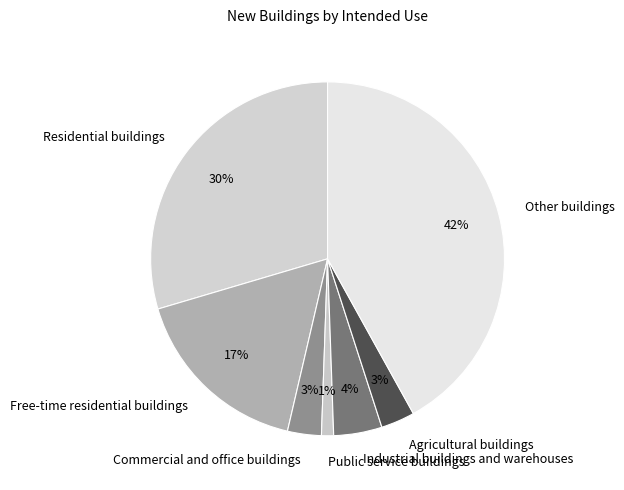

Which slice is the largest?

Other buildings